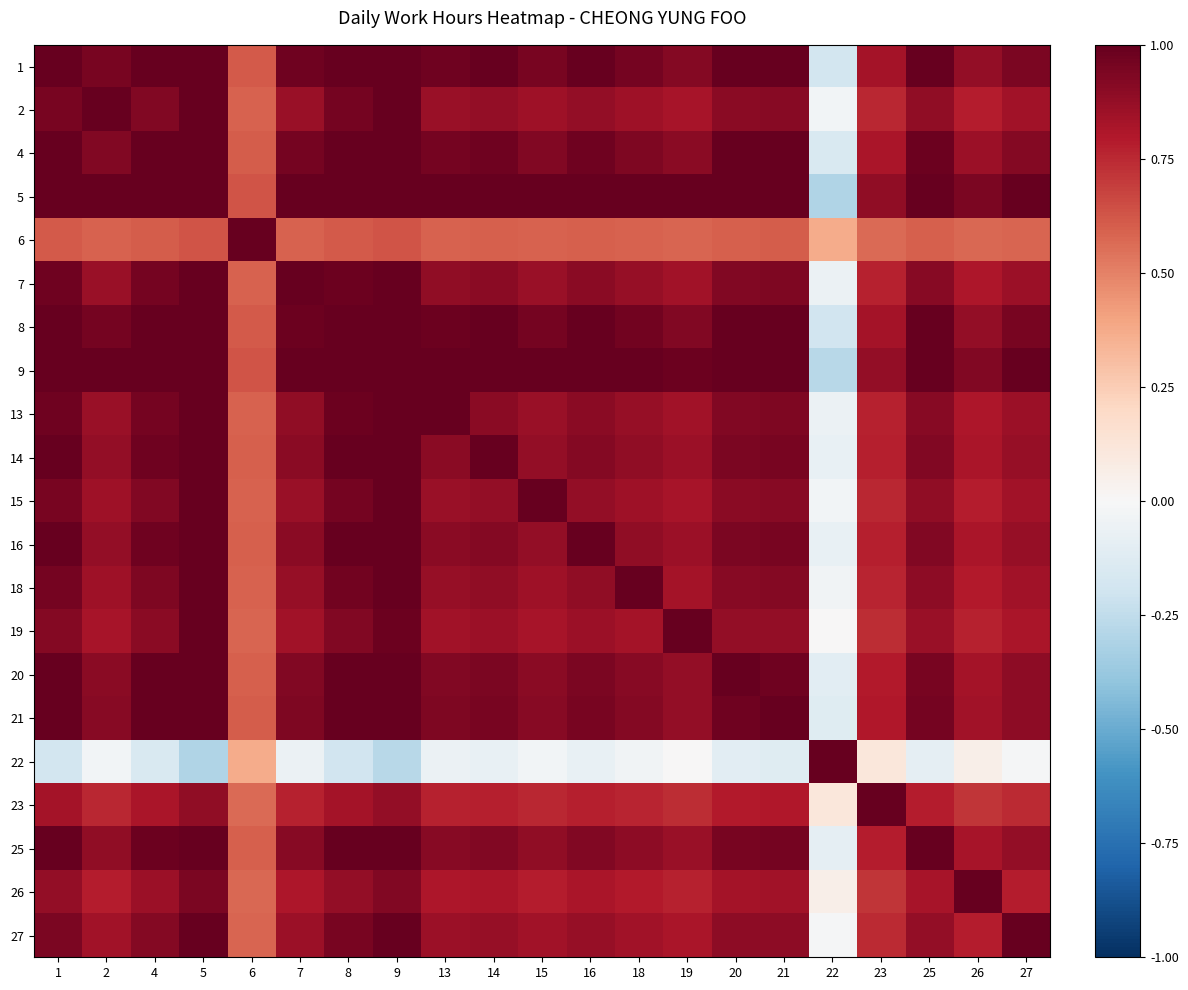

Reading left to right, extract all data points from this chart.

1: 1=1.0	2=0.9	4=1.0	5=1.0	6=0.6	7=1.0	8=1.0	9=1.0	13=1.0	14=1.0	15=0.9	16=1.0	18=1.0	19=0.9	20=1.0	21=1.0	22=-0.2	23=0.8	25=1.0	26=0.9	27=0.9
2: 1=0.9	2=1.0	4=0.9	5=1.0	6=0.6	7=0.9	8=1.0	9=1.0	13=0.9	14=0.9	15=0.8	16=0.9	18=0.9	19=0.8	20=0.9	21=0.9	22=-0.0	23=0.8	25=0.9	26=0.8	27=0.8
4: 1=1.0	2=0.9	4=1.0	5=1.0	6=0.6	7=1.0	8=1.0	9=1.0	13=1.0	14=1.0	15=0.9	16=1.0	18=0.9	19=0.9	20=1.0	21=1.0	22=-0.2	23=0.8	25=1.0	26=0.9	27=0.9
5: 1=1.0	2=1.0	4=1.0	5=1.0	6=0.6	7=1.0	8=1.0	9=1.0	13=1.0	14=1.0	15=1.0	16=1.0	18=1.0	19=1.0	20=1.0	21=1.0	22=-0.3	23=0.9	25=1.0	26=0.9	27=1.0
6: 1=0.6	2=0.6	4=0.6	5=0.6	6=1.0	7=0.6	8=0.6	9=0.6	13=0.6	14=0.6	15=0.6	16=0.6	18=0.6	19=0.6	20=0.6	21=0.6	22=0.4	23=0.6	25=0.6	26=0.6	27=0.6
7: 1=1.0	2=0.9	4=1.0	5=1.0	6=0.6	7=1.0	8=1.0	9=1.0	13=0.9	14=0.9	15=0.9	16=0.9	18=0.9	19=0.8	20=0.9	21=0.9	22=-0.1	23=0.8	25=0.9	26=0.8	27=0.9
8: 1=1.0	2=1.0	4=1.0	5=1.0	6=0.6	7=1.0	8=1.0	9=1.0	13=1.0	14=1.0	15=1.0	16=1.0	18=1.0	19=0.9	20=1.0	21=1.0	22=-0.2	23=0.8	25=1.0	26=0.9	27=0.9
9: 1=1.0	2=1.0	4=1.0	5=1.0	6=0.6	7=1.0	8=1.0	9=1.0	13=1.0	14=1.0	15=1.0	16=1.0	18=1.0	19=1.0	20=1.0	21=1.0	22=-0.3	23=0.9	25=1.0	26=0.9	27=1.0
13: 1=1.0	2=0.9	4=1.0	5=1.0	6=0.6	7=0.9	8=1.0	9=1.0	13=1.0	14=0.9	15=0.9	16=0.9	18=0.9	19=0.8	20=0.9	21=0.9	22=-0.1	23=0.8	25=0.9	26=0.8	27=0.9
14: 1=1.0	2=0.9	4=1.0	5=1.0	6=0.6	7=0.9	8=1.0	9=1.0	13=0.9	14=1.0	15=0.9	16=0.9	18=0.9	19=0.9	20=0.9	21=0.9	22=-0.1	23=0.8	25=0.9	26=0.8	27=0.9
15: 1=0.9	2=0.8	4=0.9	5=1.0	6=0.6	7=0.9	8=1.0	9=1.0	13=0.9	14=0.9	15=1.0	16=0.9	18=0.9	19=0.8	20=0.9	21=0.9	22=-0.0	23=0.8	25=0.9	26=0.8	27=0.8
16: 1=1.0	2=0.9	4=1.0	5=1.0	6=0.6	7=0.9	8=1.0	9=1.0	13=0.9	14=0.9	15=0.9	16=1.0	18=0.9	19=0.9	20=0.9	21=0.9	22=-0.1	23=0.8	25=0.9	26=0.8	27=0.9
18: 1=1.0	2=0.9	4=0.9	5=1.0	6=0.6	7=0.9	8=1.0	9=1.0	13=0.9	14=0.9	15=0.9	16=0.9	18=1.0	19=0.8	20=0.9	21=0.9	22=-0.0	23=0.8	25=0.9	26=0.8	27=0.8
19: 1=0.9	2=0.8	4=0.9	5=1.0	6=0.6	7=0.8	8=0.9	9=1.0	13=0.8	14=0.9	15=0.8	16=0.9	18=0.8	19=1.0	20=0.9	21=0.9	22=0.0	23=0.7	25=0.9	26=0.8	27=0.8
20: 1=1.0	2=0.9	4=1.0	5=1.0	6=0.6	7=0.9	8=1.0	9=1.0	13=0.9	14=0.9	15=0.9	16=0.9	18=0.9	19=0.9	20=1.0	21=1.0	22=-0.1	23=0.8	25=0.9	26=0.8	27=0.9
21: 1=1.0	2=0.9	4=1.0	5=1.0	6=0.6	7=0.9	8=1.0	9=1.0	13=0.9	14=0.9	15=0.9	16=0.9	18=0.9	19=0.9	20=1.0	21=1.0	22=-0.1	23=0.8	25=1.0	26=0.8	27=0.9
22: 1=-0.2	2=-0.0	4=-0.2	5=-0.3	6=0.4	7=-0.1	8=-0.2	9=-0.3	13=-0.1	14=-0.1	15=-0.0	16=-0.1	18=-0.0	19=0.0	20=-0.1	21=-0.1	22=1.0	23=0.1	25=-0.1	26=0.1	27=-0.0
23: 1=0.8	2=0.8	4=0.8	5=0.9	6=0.6	7=0.8	8=0.8	9=0.9	13=0.8	14=0.8	15=0.8	16=0.8	18=0.8	19=0.7	20=0.8	21=0.8	22=0.1	23=1.0	25=0.8	26=0.7	27=0.7
25: 1=1.0	2=0.9	4=1.0	5=1.0	6=0.6	7=0.9	8=1.0	9=1.0	13=0.9	14=0.9	15=0.9	16=0.9	18=0.9	19=0.9	20=0.9	21=1.0	22=-0.1	23=0.8	25=1.0	26=0.8	27=0.9
26: 1=0.9	2=0.8	4=0.9	5=0.9	6=0.6	7=0.8	8=0.9	9=0.9	13=0.8	14=0.8	15=0.8	16=0.8	18=0.8	19=0.8	20=0.8	21=0.8	22=0.1	23=0.7	25=0.8	26=1.0	27=0.8
27: 1=0.9	2=0.8	4=0.9	5=1.0	6=0.6	7=0.9	8=0.9	9=1.0	13=0.9	14=0.9	15=0.8	16=0.9	18=0.8	19=0.8	20=0.9	21=0.9	22=-0.0	23=0.7	25=0.9	26=0.8	27=1.0